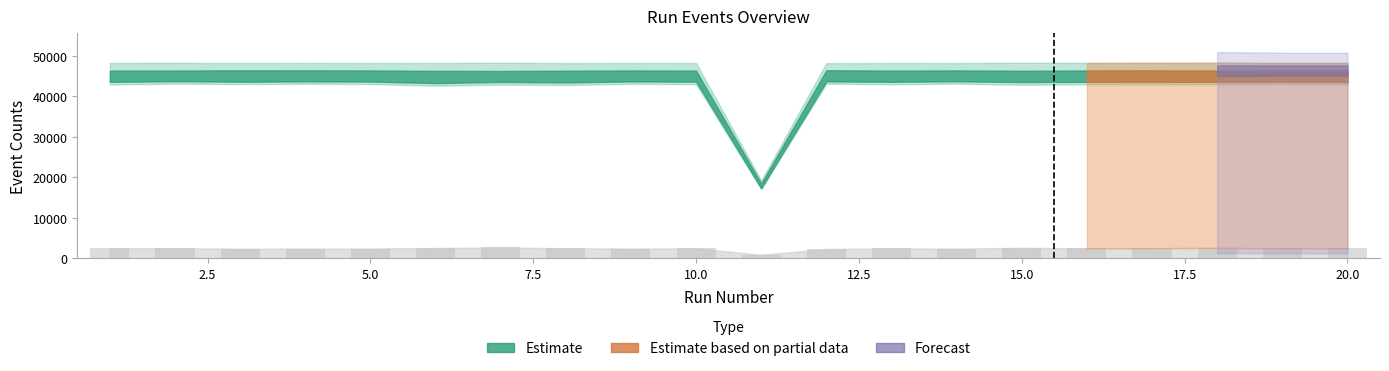

What is the value of the 13th bar from the left?

2500